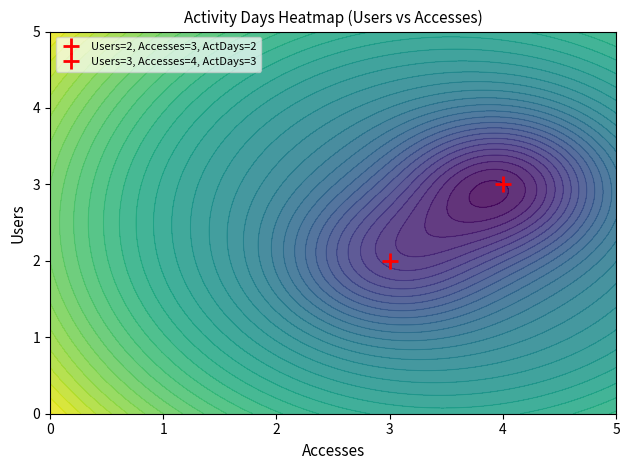

How many distinct data groups are displayed?

2